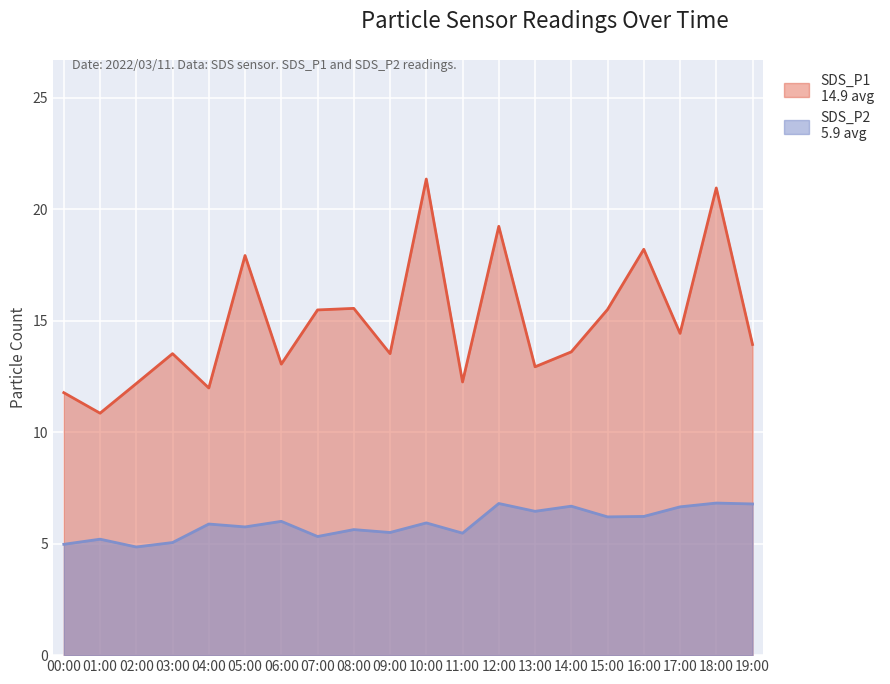

How many interior local peaks does the SDS_P2 series have?

8